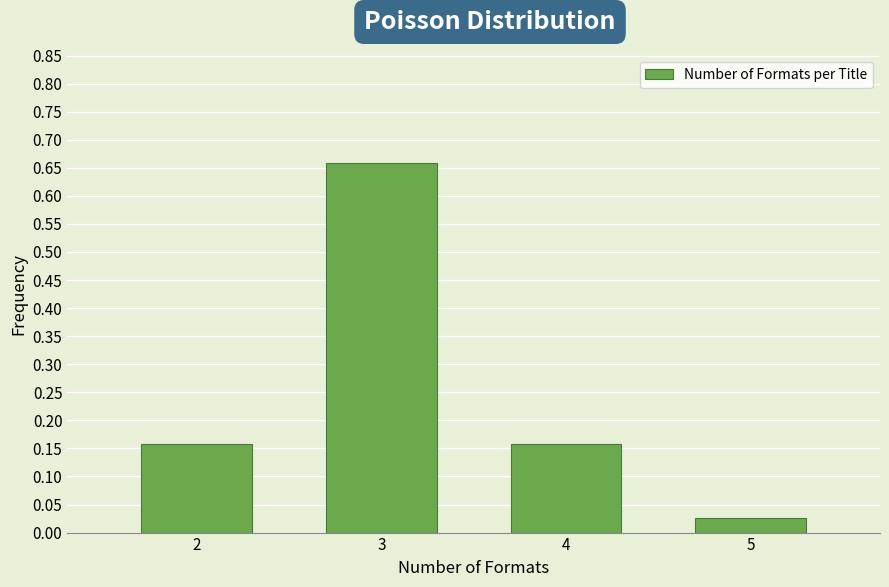

What is the change in value from 3 to 5?

-0.6